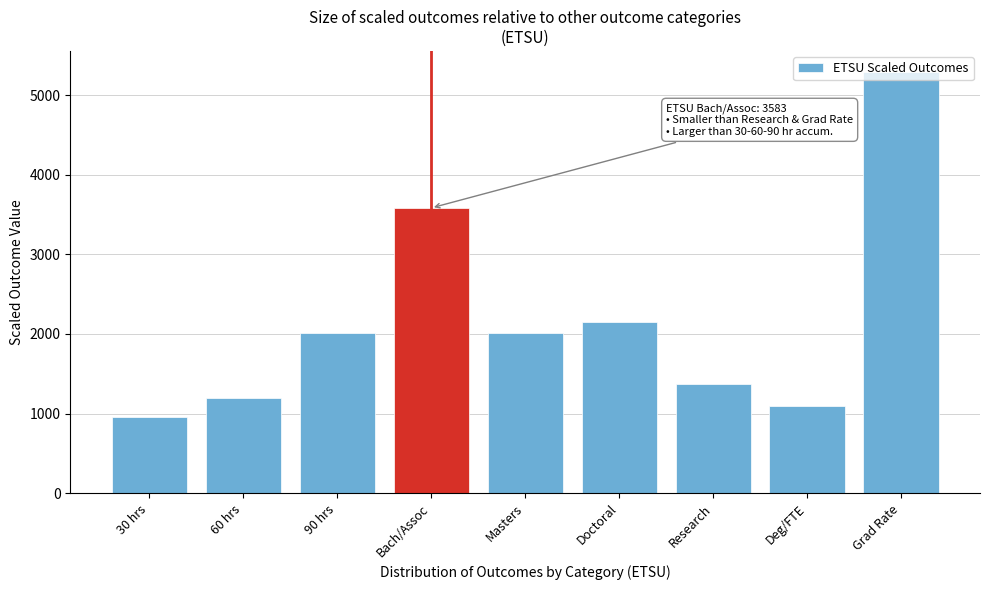

What is the change in value from Research to Grad Rate?

+3923.8